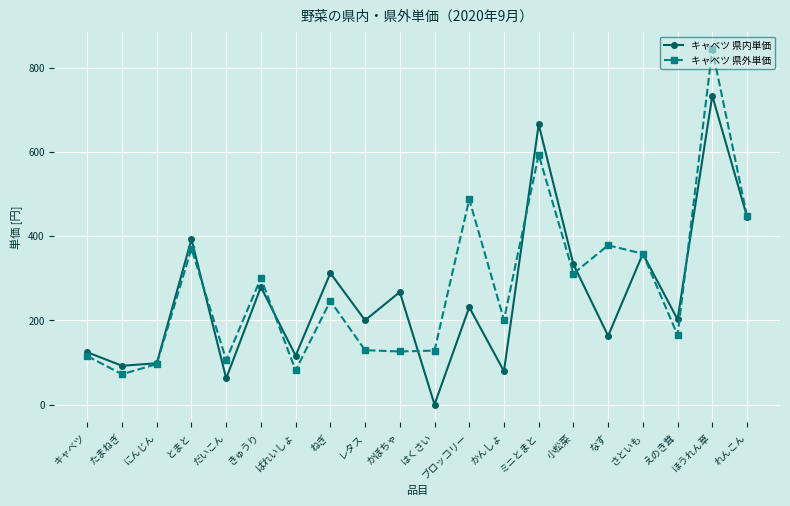

What is the label of the 18th point from the right?

にんじん